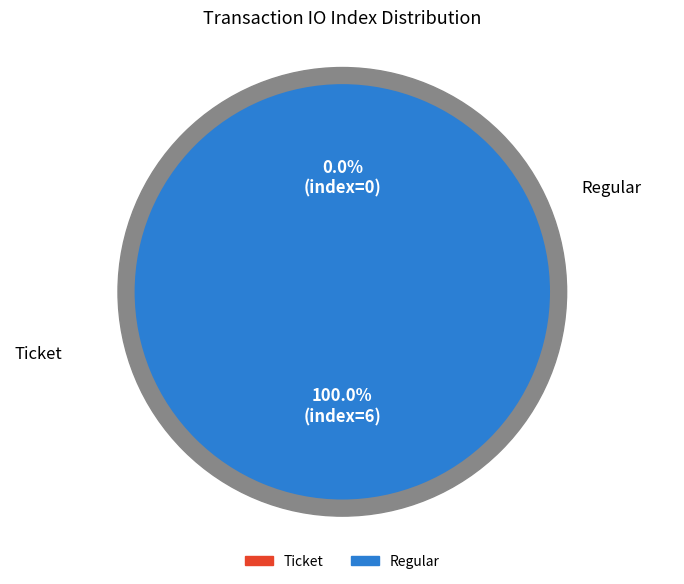

To the nearest percent, what portion does Regular represent?

100%